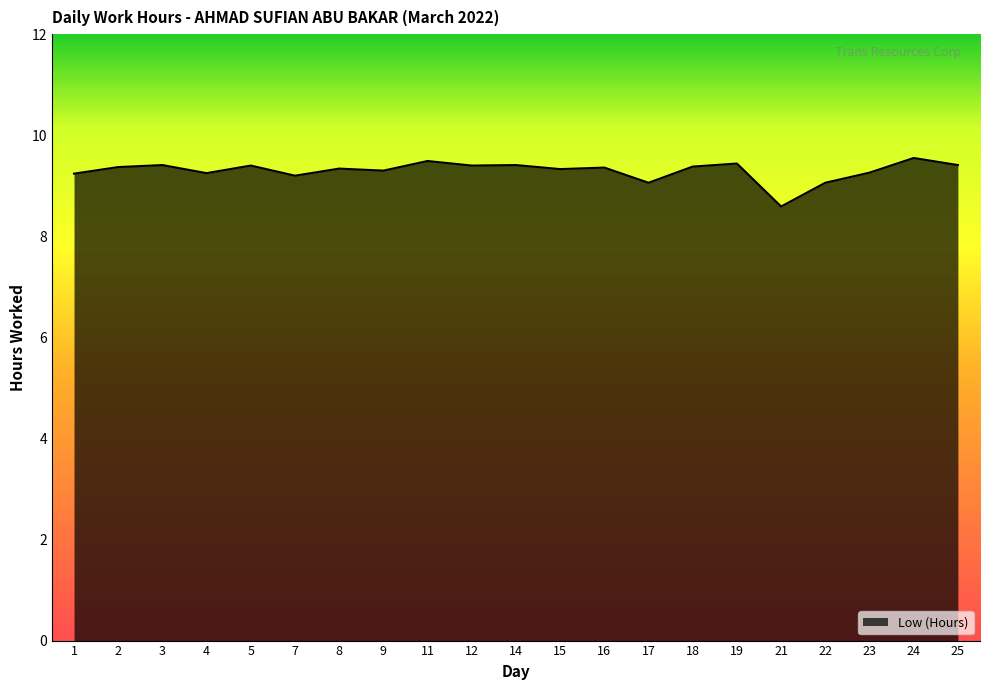

True or false: the data shows 2.0 at 15.

False